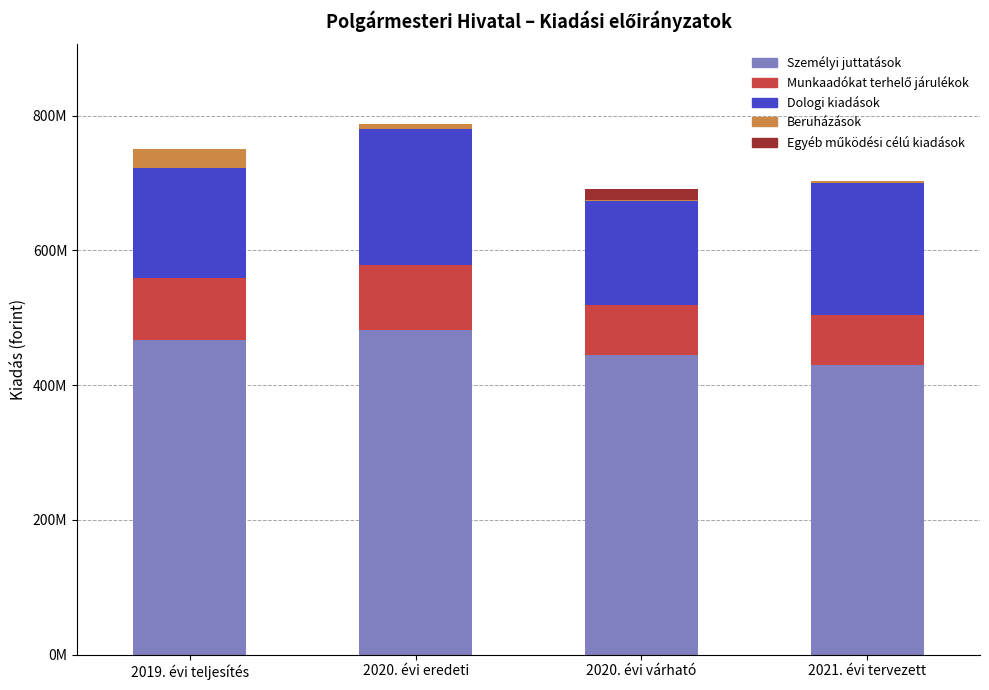

Rank the categories by Munkaadókat terhelő járulékok value from lowest to highest.

2021. évi tervezett, 2020. évi várható, 2019. évi teljesítés, 2020. évi eredeti